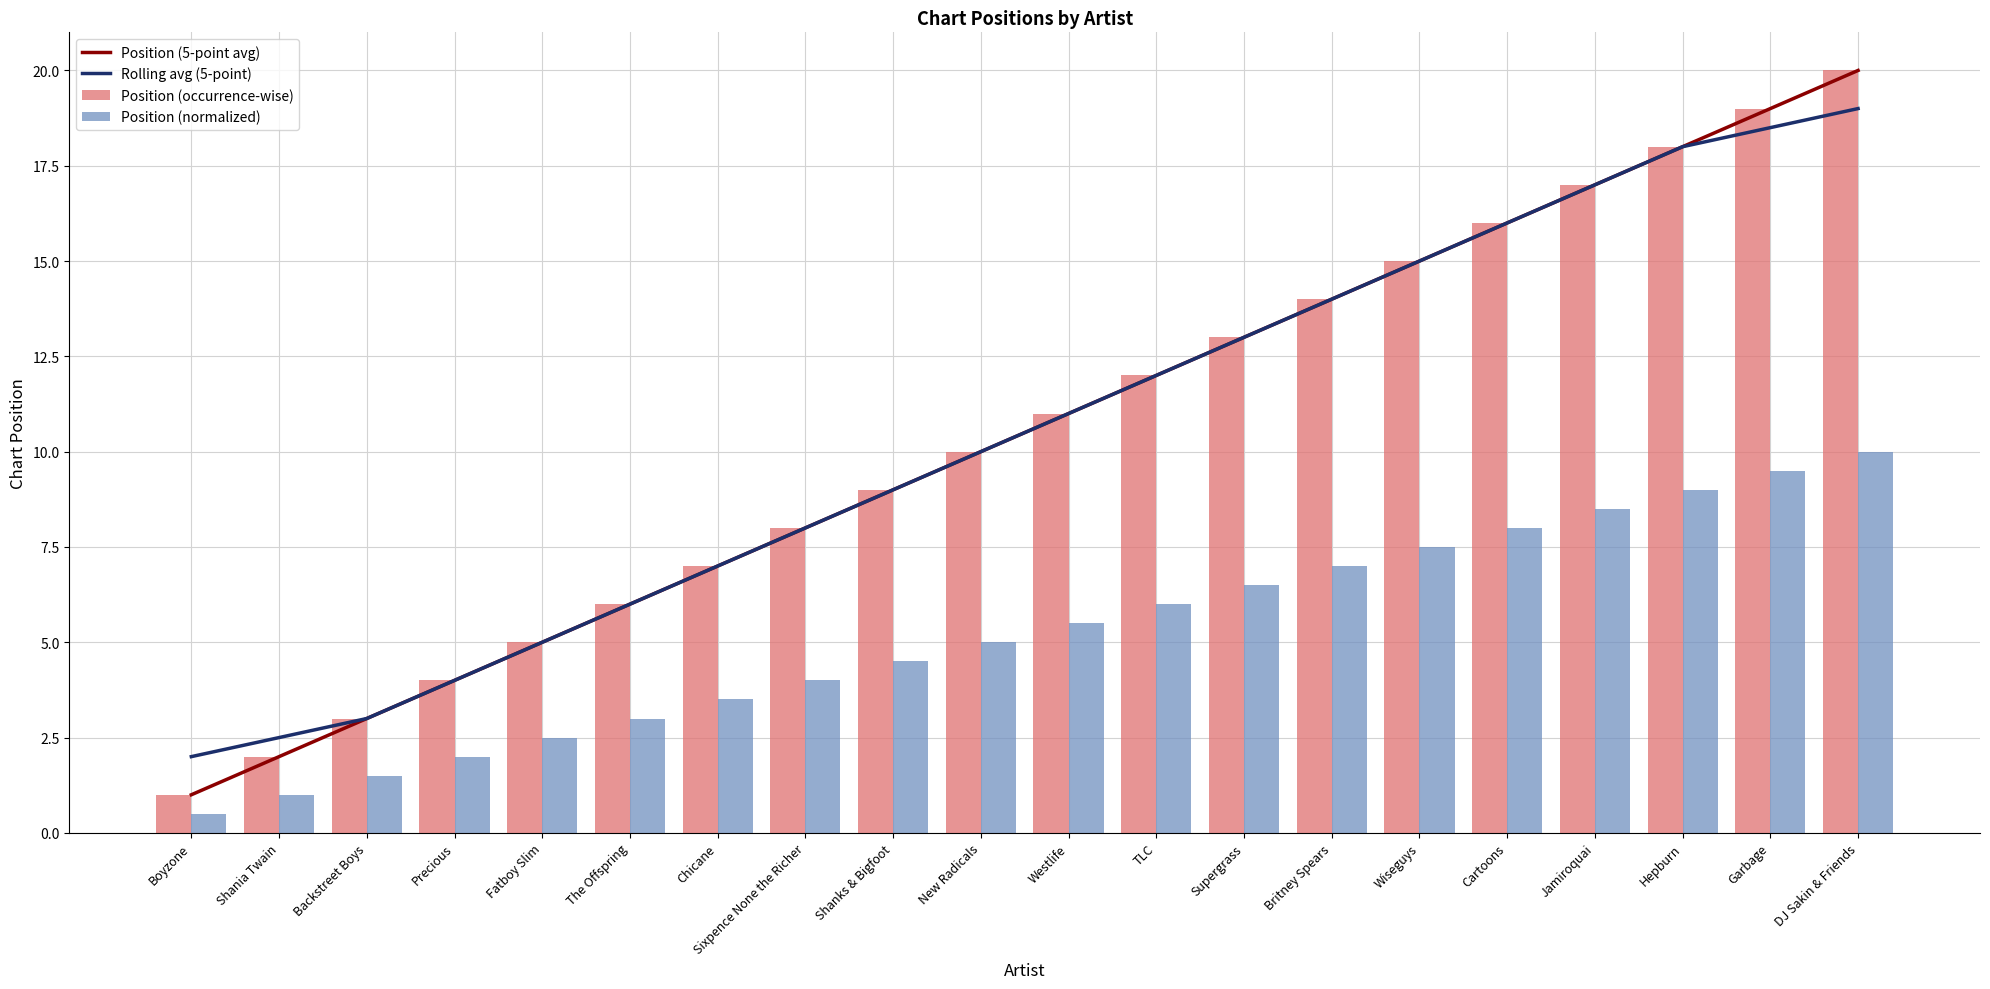

Rank the series by their maximum value, from lowest to highest.

Position (normalized), Rolling avg (5-point), Position (5-point avg), Position (occurrence-wise)